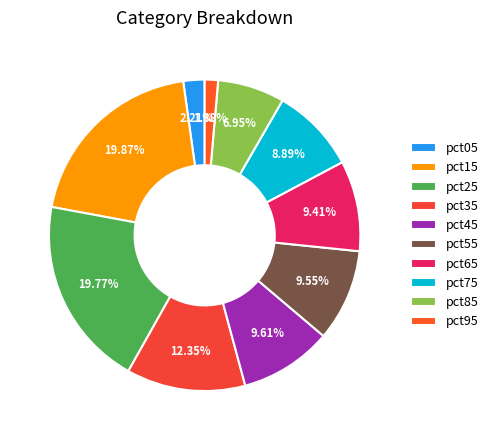

Does pct35 represent more than half of the total?

No